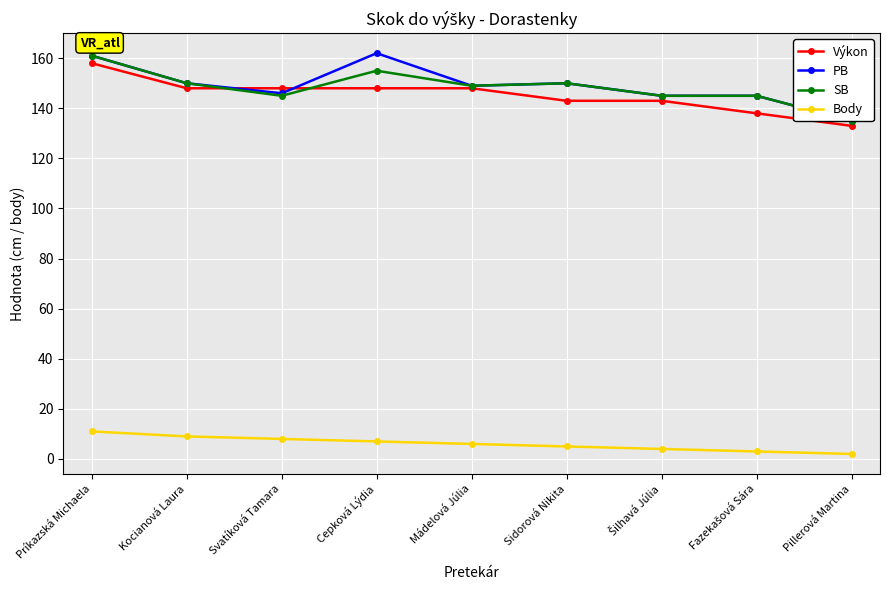

What are all the series names shown in the legend?

Výkon, PB, SB, Body